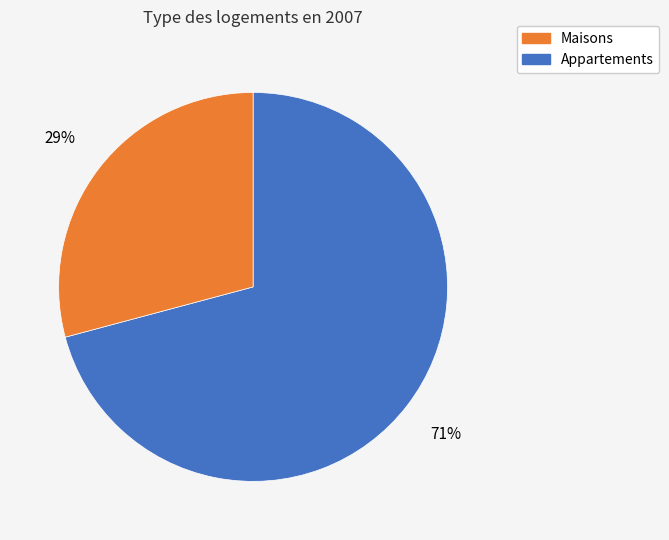

Is there a majority slice in this chart?

Yes